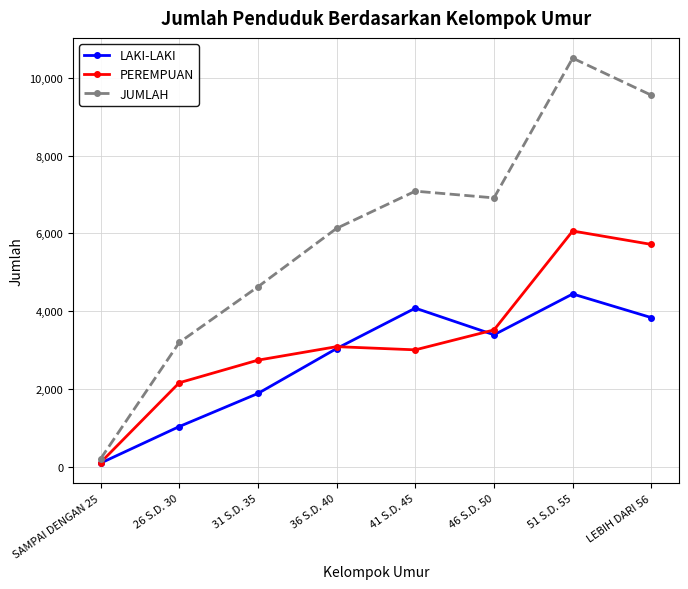

The PEREMPUAN series shows 3089 at 36 S.D. 40. True or false?

True